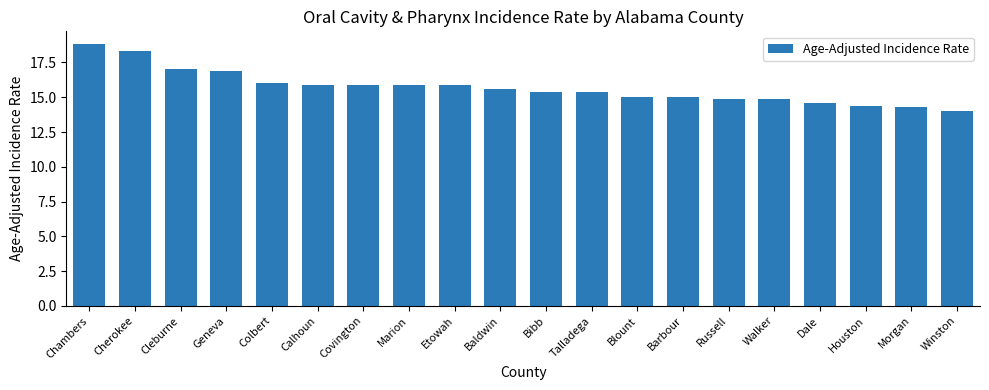

Are the bars horizontal?

No